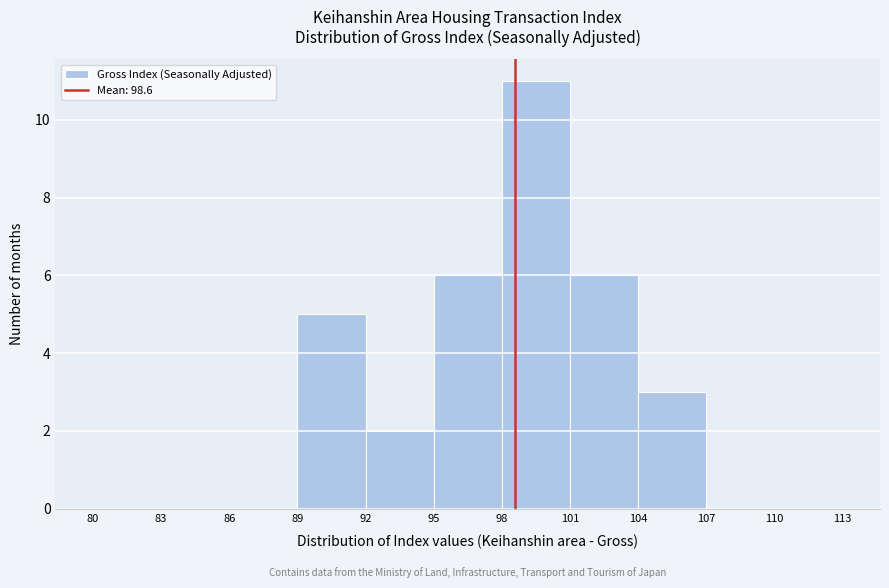

Which range on the x-axis has the tallest bar?

98 to 101